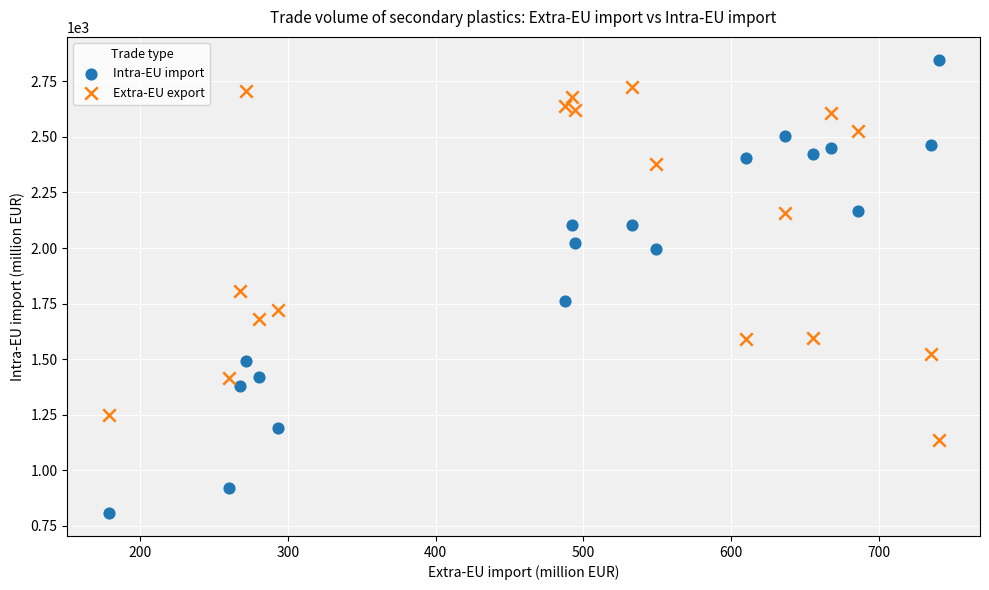

In the Extra-EU export series, what Y value is closest to 1931?

1806.3